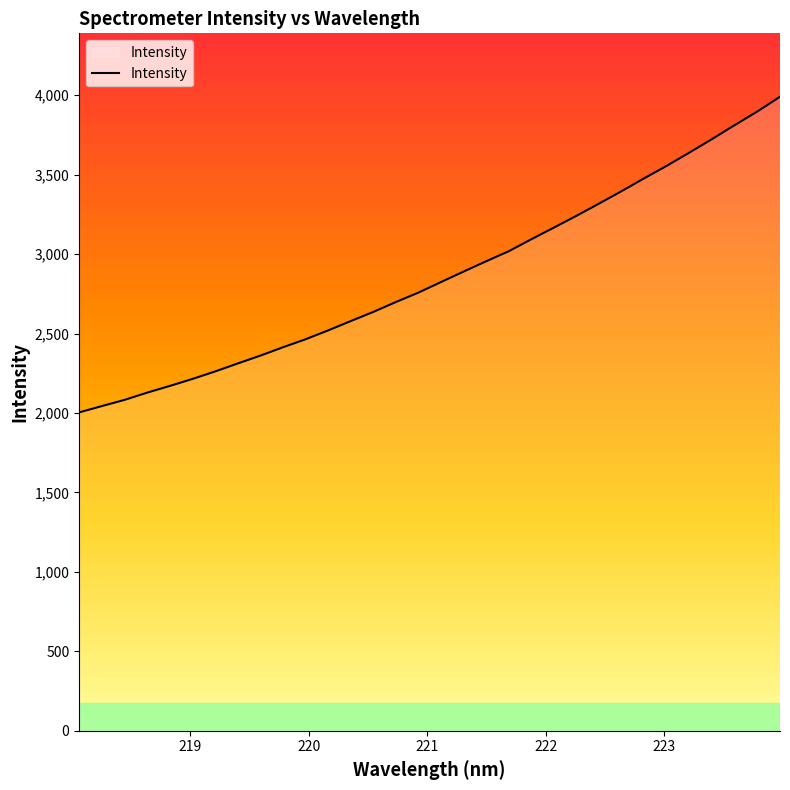

What is the smallest value displayed?

2003.5